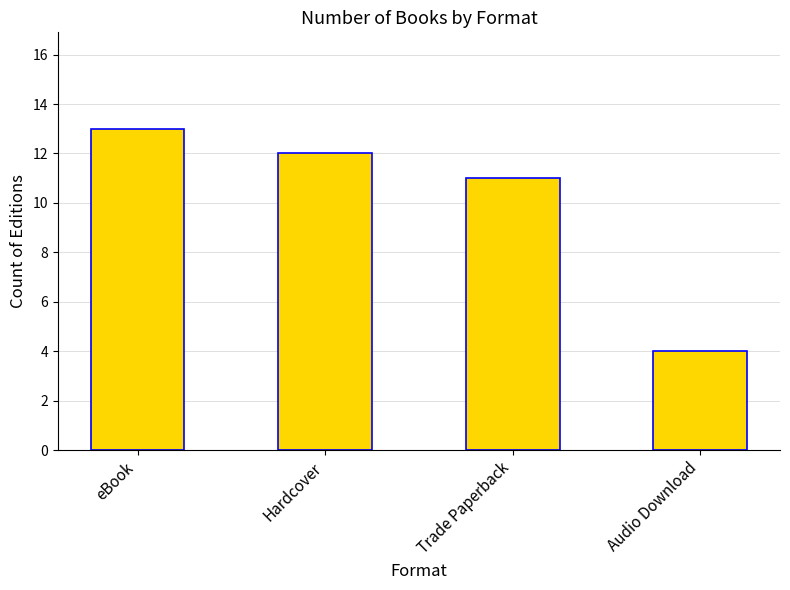

How many values are between 11 and 13?

3